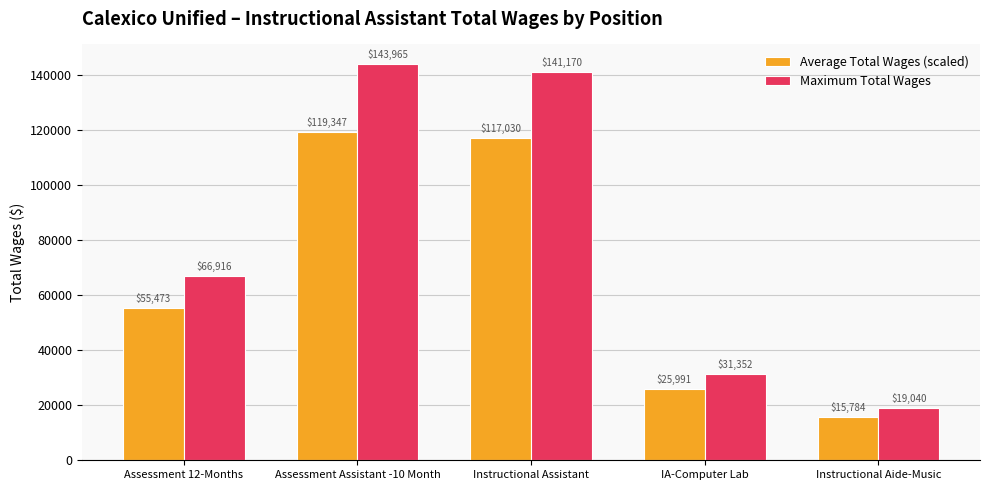

Rank the series by their maximum value, from lowest to highest.

Average Total Wages (scaled), Maximum Total Wages